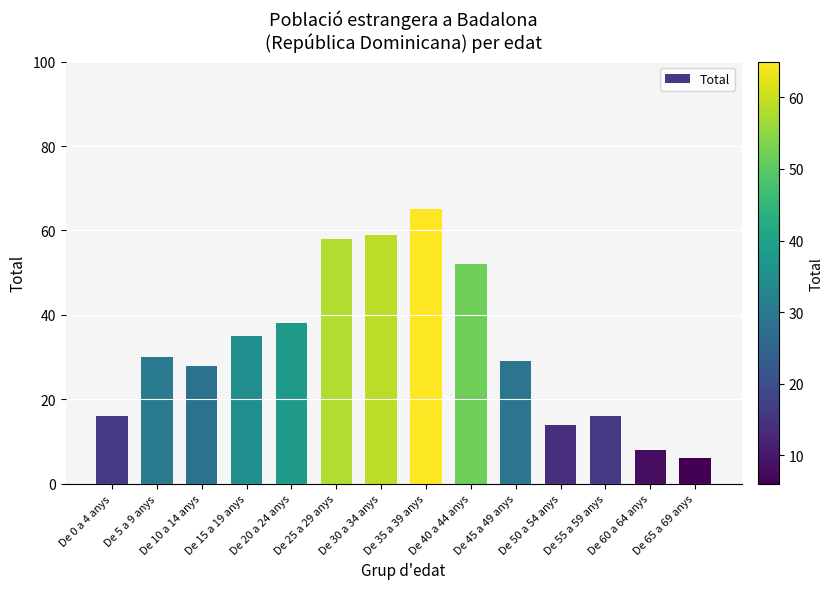

Is it true that the value at De 50 a 54 anys is 5?

False